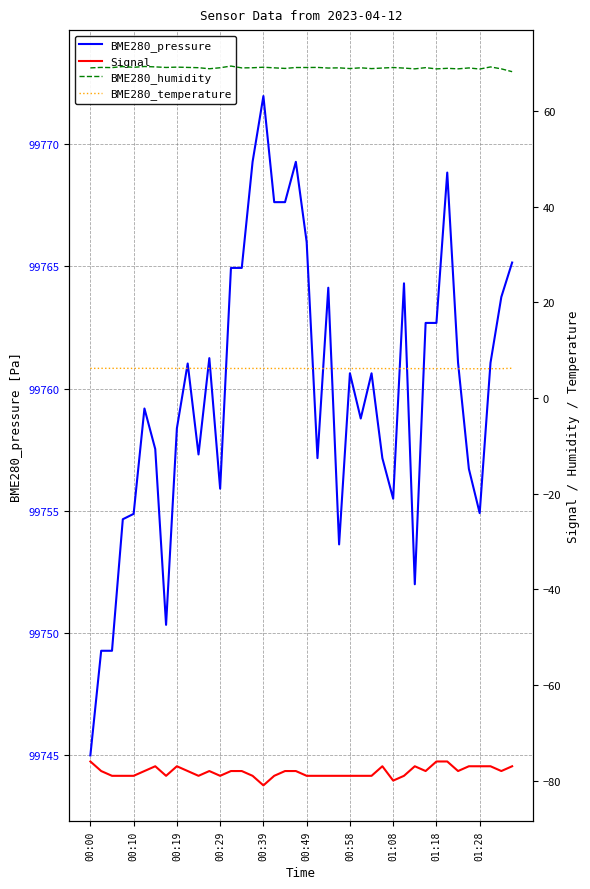

Which category has the lowest value in the BME280_pressure series?

00:00